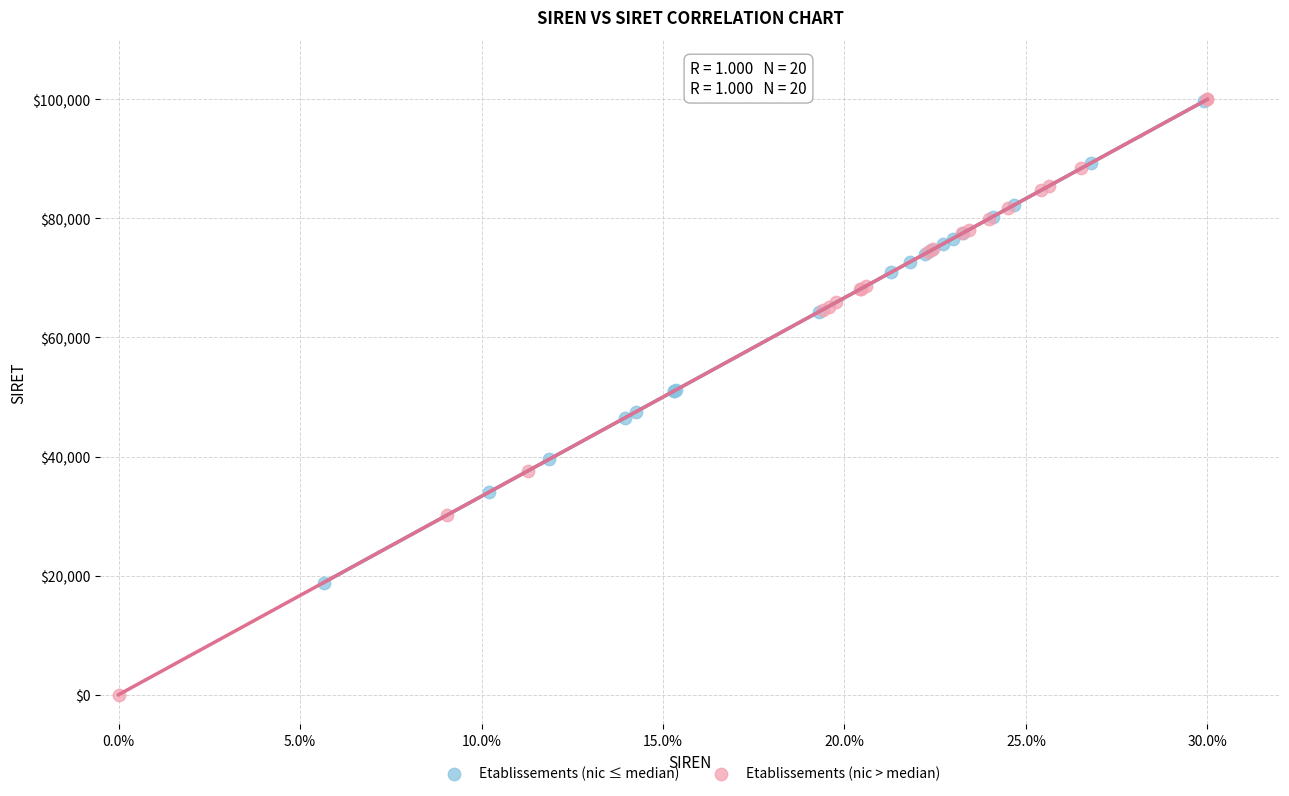

Which series has the widest spread of Y values?

Etablissements (nic > median)